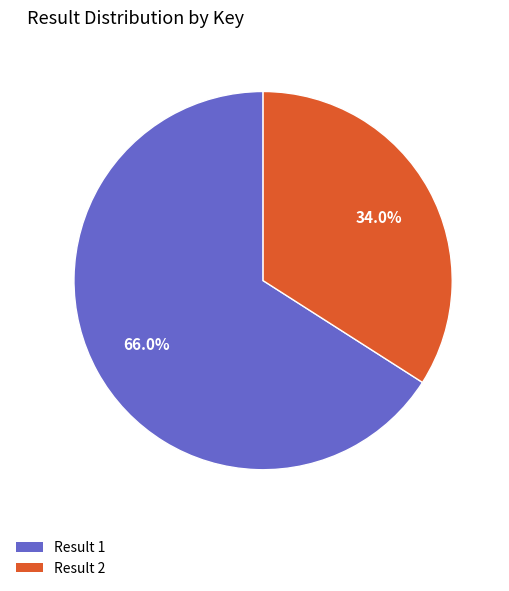

Is there any slice that represents more than half of the pie?

Yes